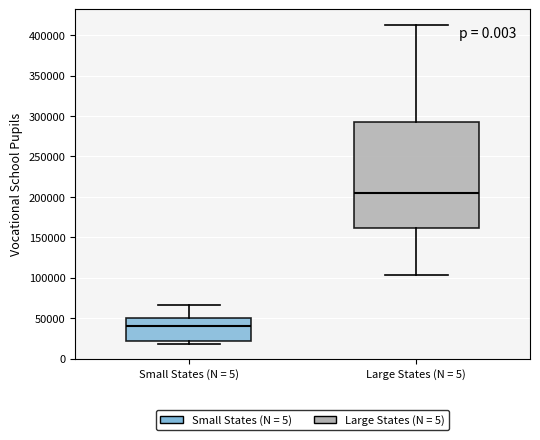

Reading left to right, read every box against the y-axis: the position of its median line, the range the box covers, and the ends of its whiskers. The values are not printed on the chart, so give them approximately, as read against the axis.

Small States (N = 5): median 40000, box 20000 to 50000, whiskers 20000 (just below the box's lower edge) to 65000
Large States (N = 5): median 205000, box 160000 to 295000, whiskers 105000 to 410000